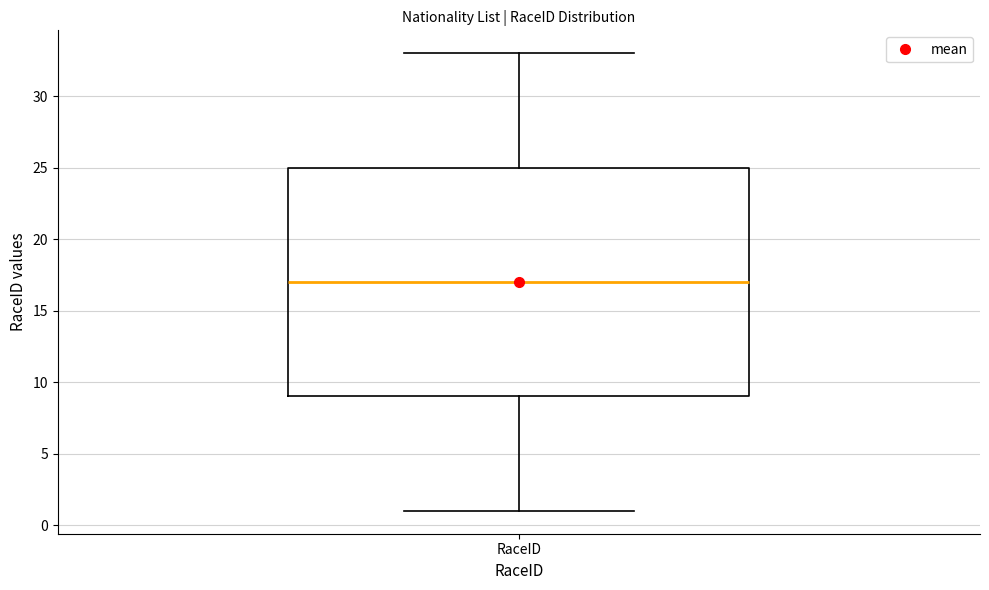

Where does the lower whisker of the box for RaceID end on the y-axis? The values are not printed on the chart, so give them approximately, as read against the axis.

1